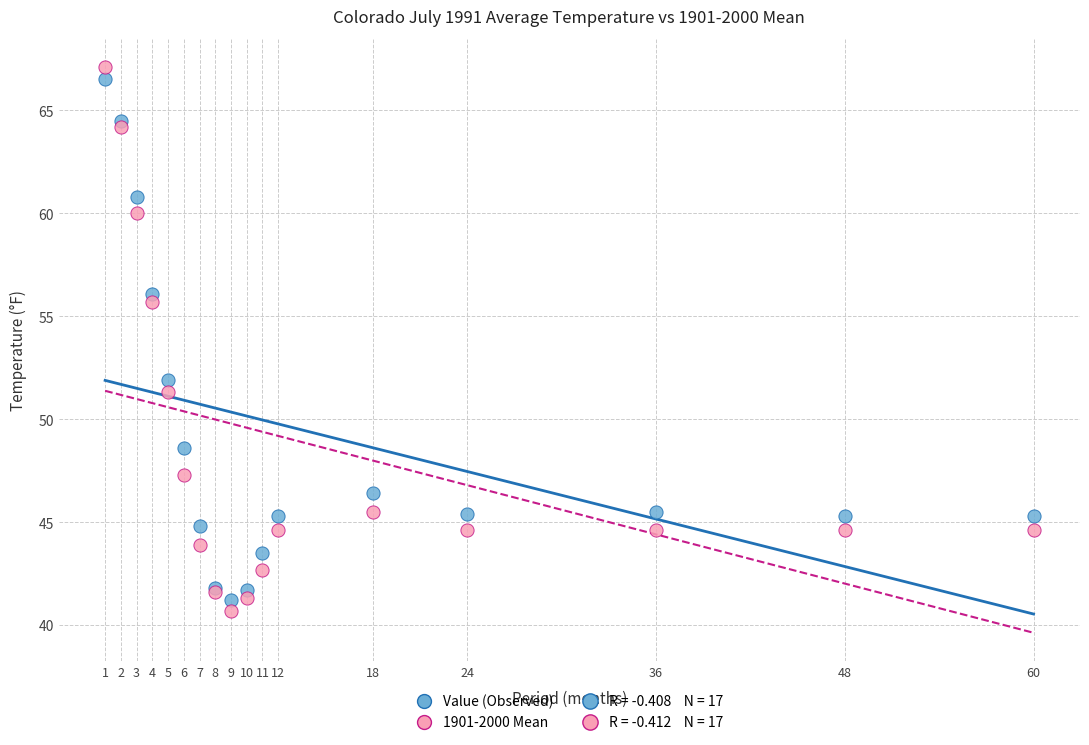

Across all series, what Y value is closest to 53?

51.9